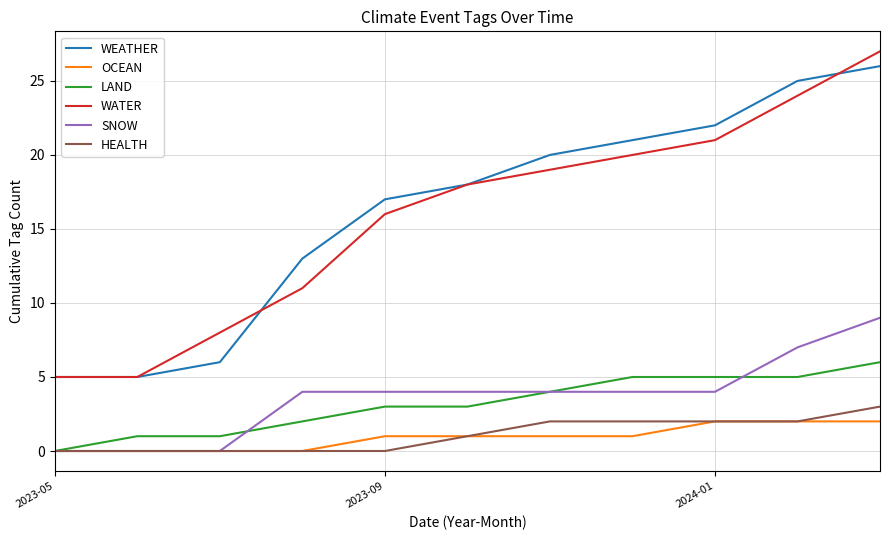

True or false: WEATHER and SNOW intersect in this chart.

False